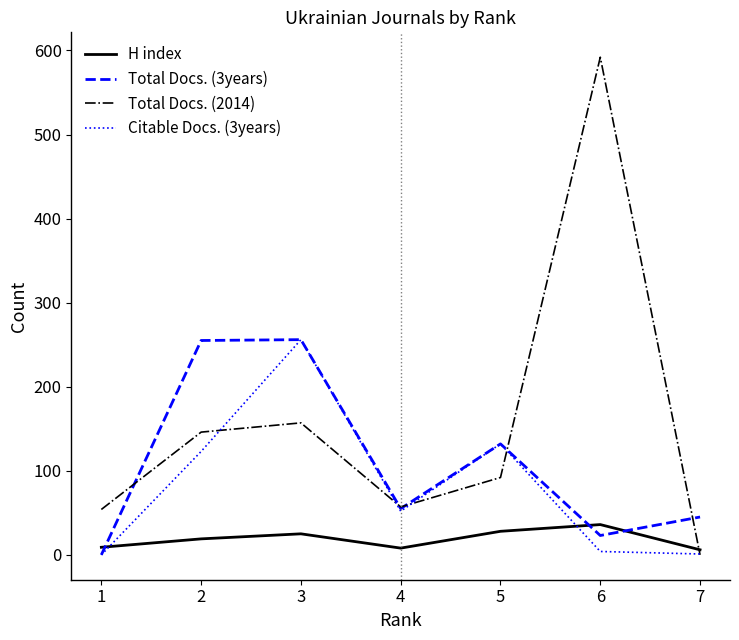

Where do H index and Total Docs. (3years) first cross each other?

1 and 2